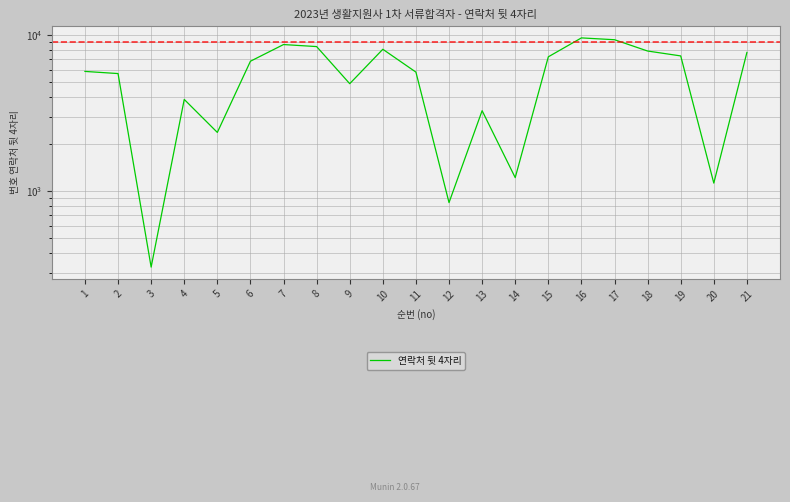

Between 18 and 19, which is larger?

18